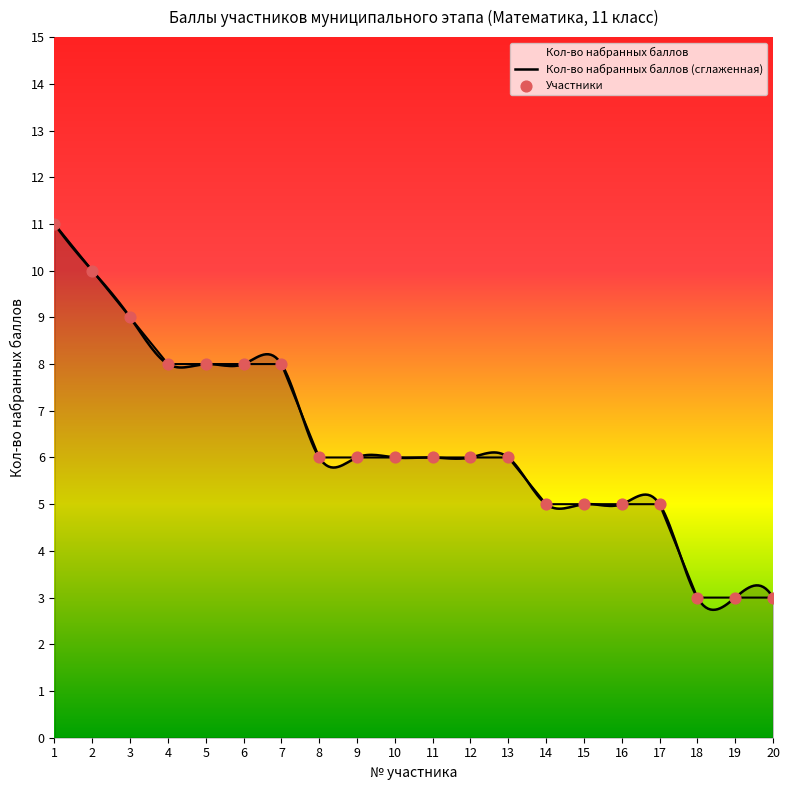

Between 15 and 2, which is larger?

2